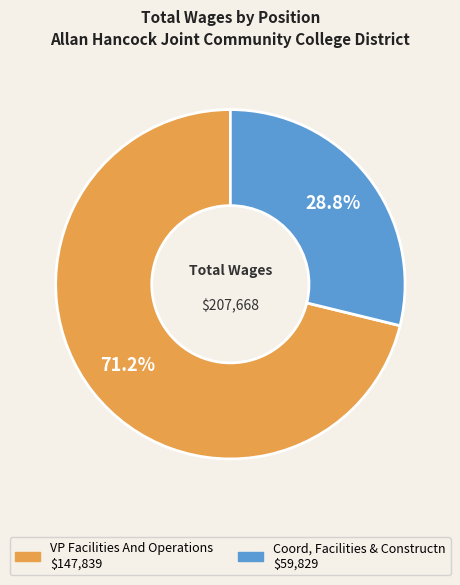

What is the smallest slice in the pie chart?

Coord, Facilities & Constructn